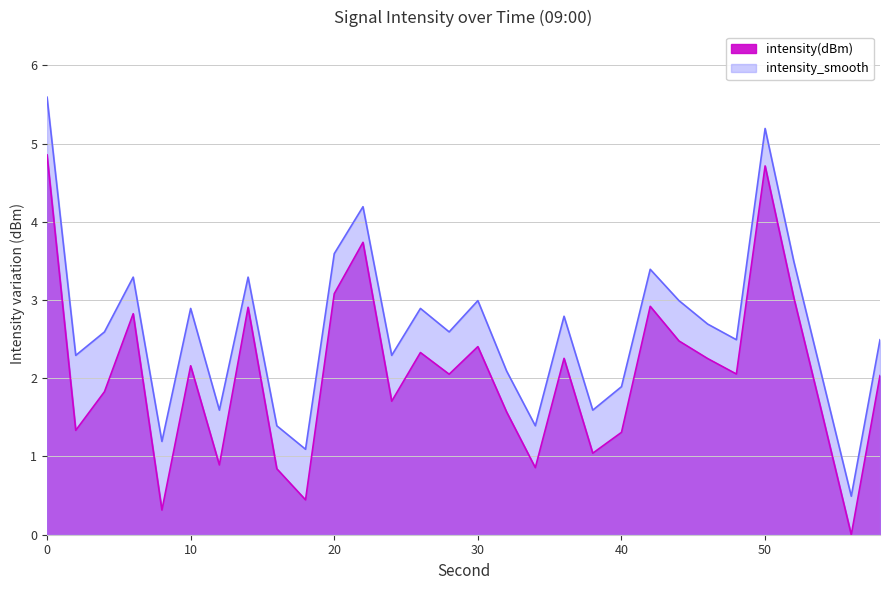

The value of intensity(dBm) at 18 is 0.4. True or false?

True